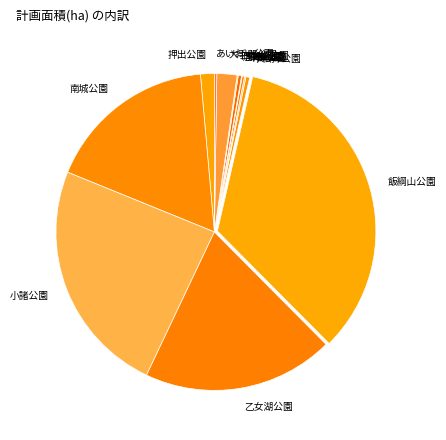

What is the largest slice in the pie chart?

飯綱山公園